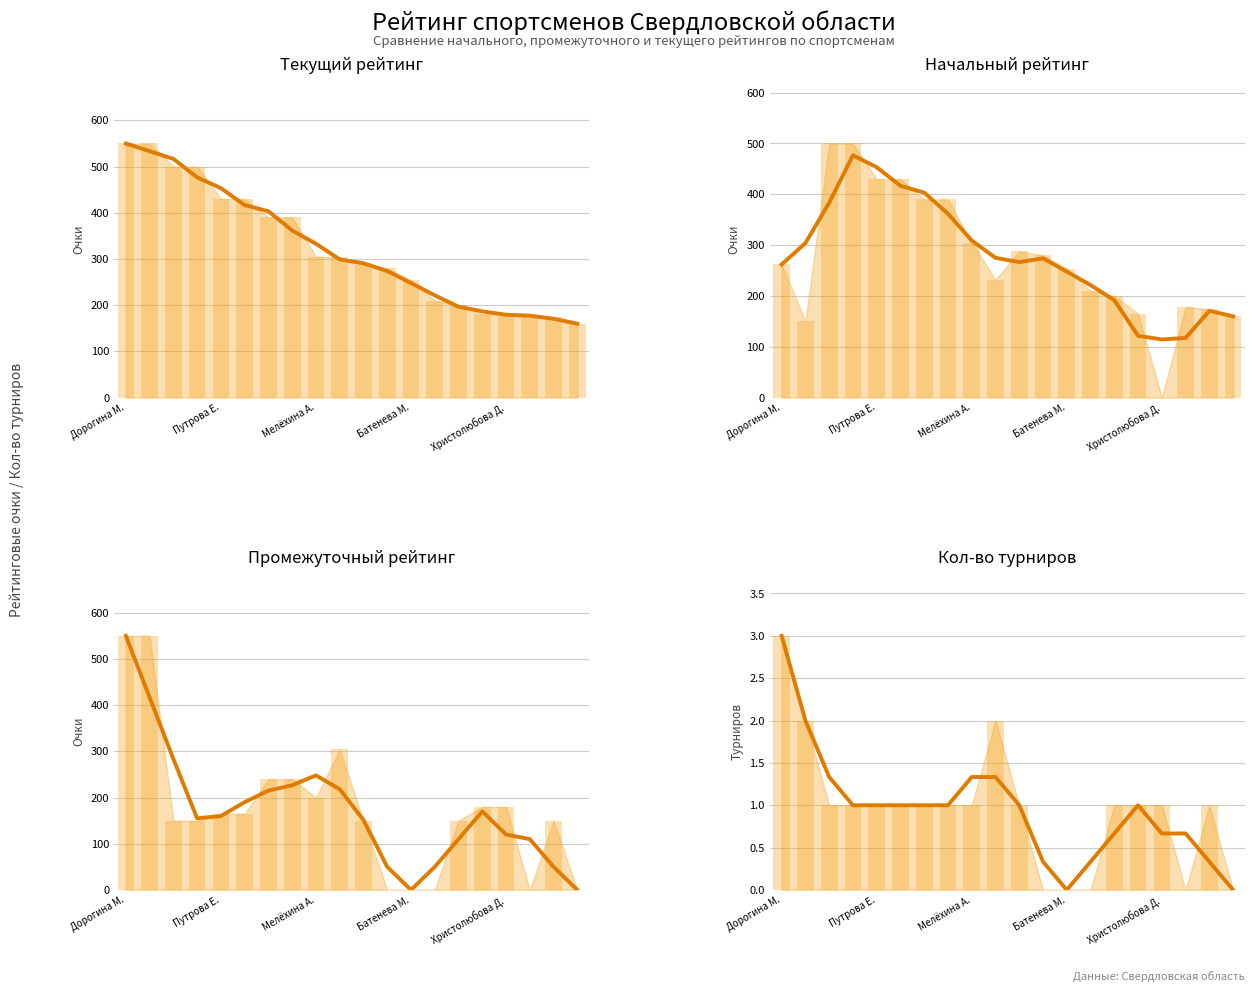

Does the chart contain stacked bars?

No